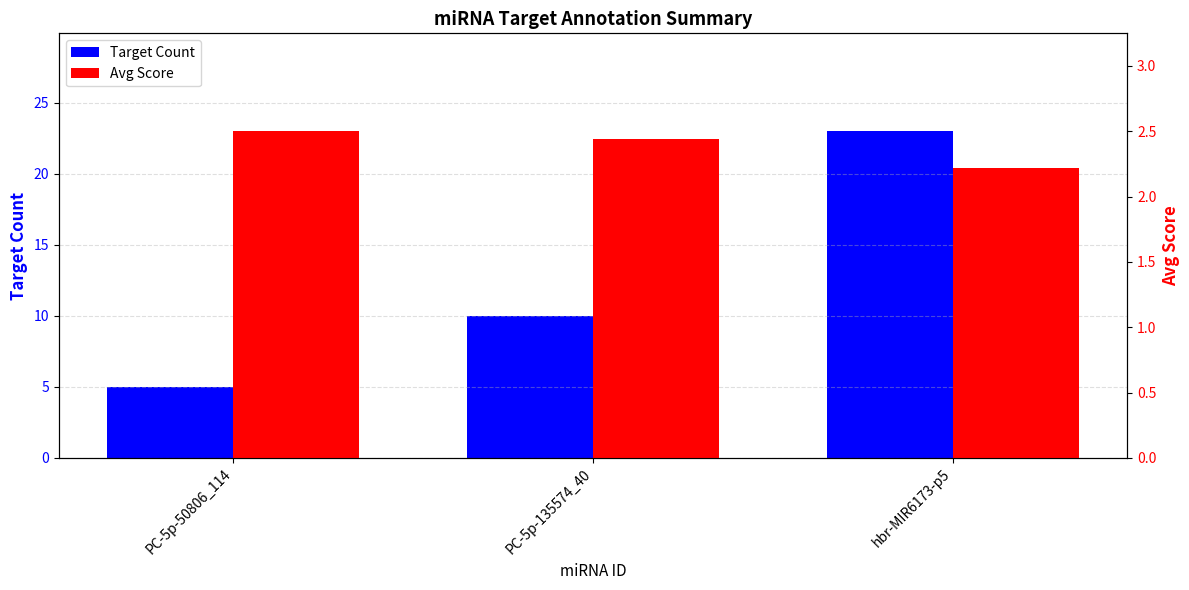

Reading right to left, list all the values displayed in this chart.

Target Count: 23.0	10.0	5.0
Avg Score: 2.2	2.4	2.5